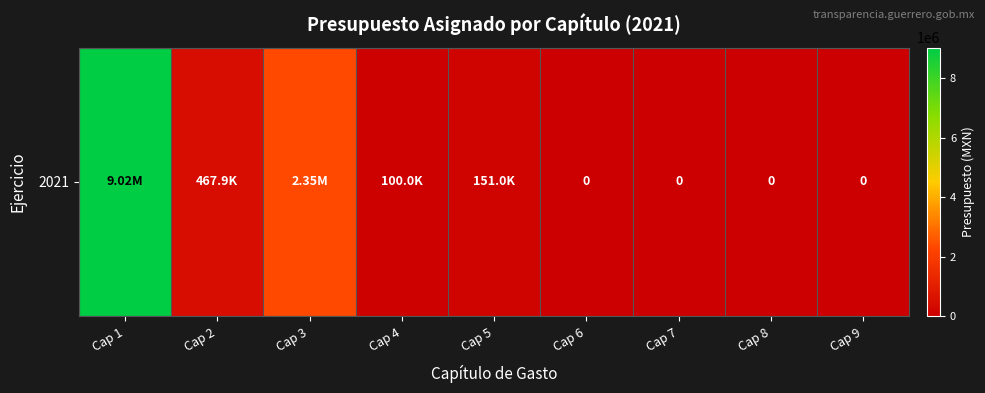

What is the greatest value displayed?

9018766.0